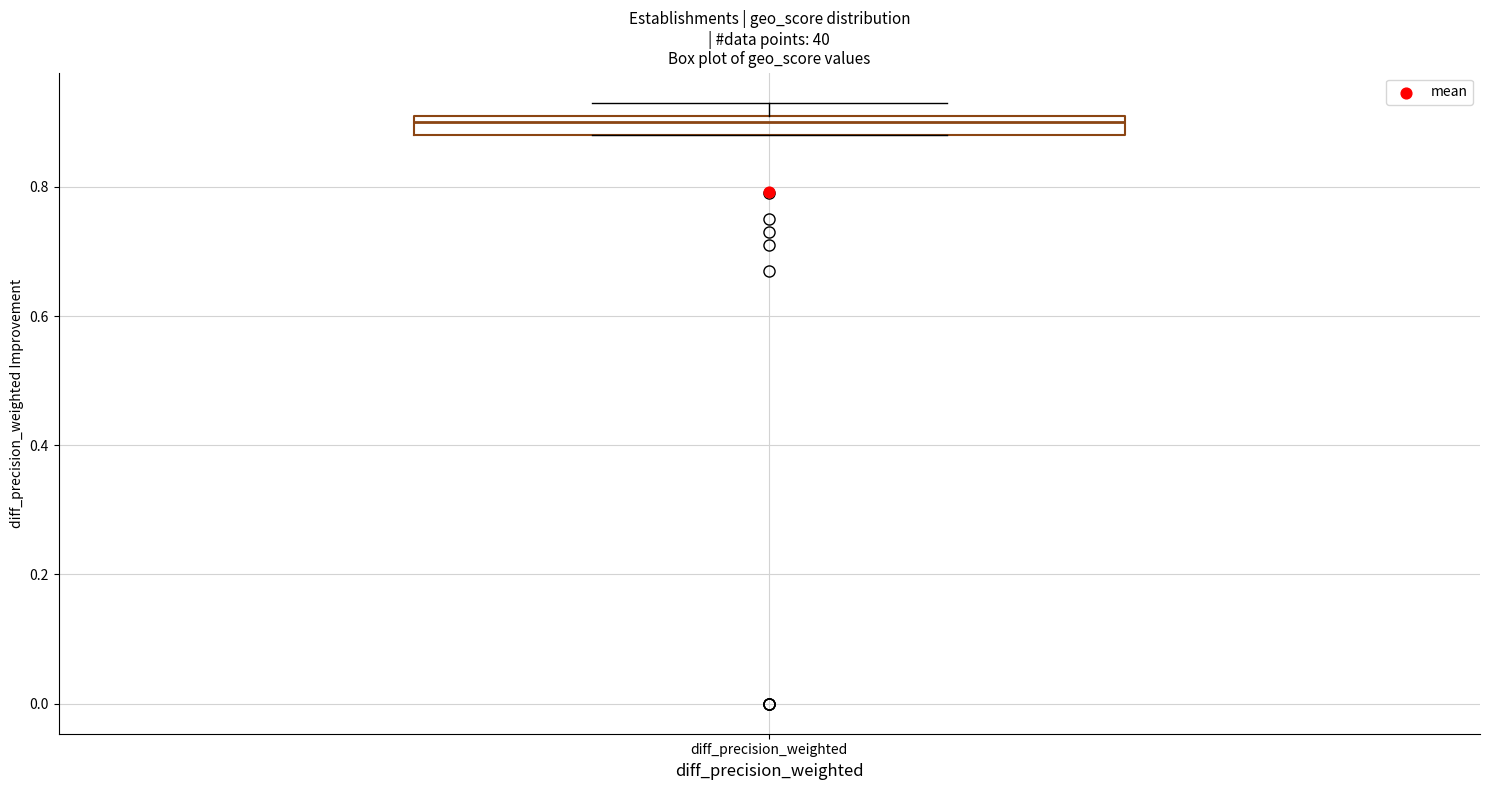

Transcribe this box plot: give where the median line is, the range the box spans, and where the two whiskers end, as read against the y-axis. The values are not printed on the chart, so give them approximately, as read against the axis.

median 0.90, box 0.88 to 0.92, whiskers 0.88 to 0.94